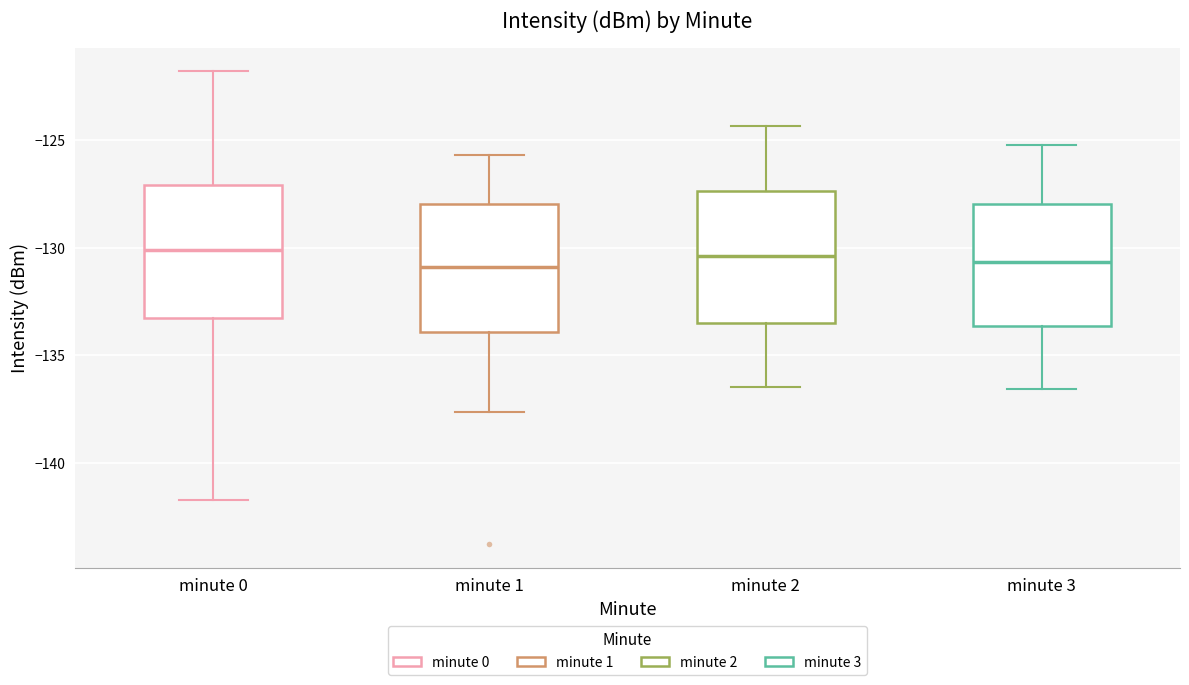

Reading left to right, read every box against the y-axis: the position of its median line, the range the box covers, and the ends of its whiskers. The values are not printed on the chart, so give them approximately, as read against the axis.

minute 0: median -130.0, box -133.5 to -127.0, whiskers -141.5 to -122.0
minute 1: median -131.0, box -134.0 to -128.0, whiskers -137.5 to -125.5
minute 2: median -130.5, box -133.5 to -127.5, whiskers -136.5 to -124.5
minute 3: median -130.5, box -133.5 to -128.0, whiskers -136.5 to -125.0